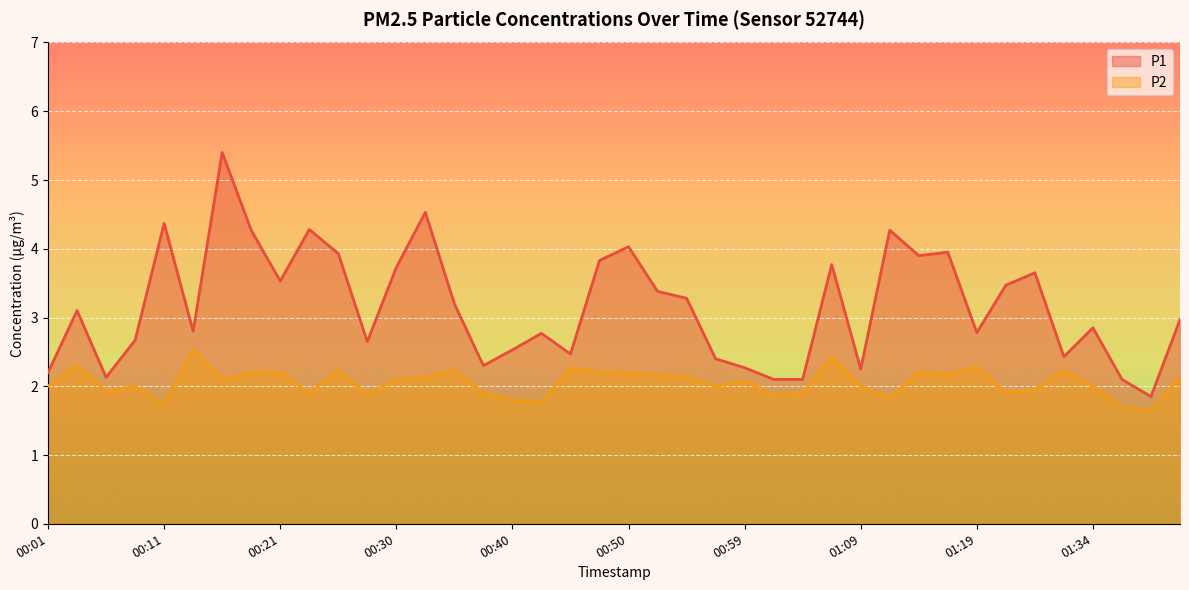

What is the sum of all P1 values?

126.5